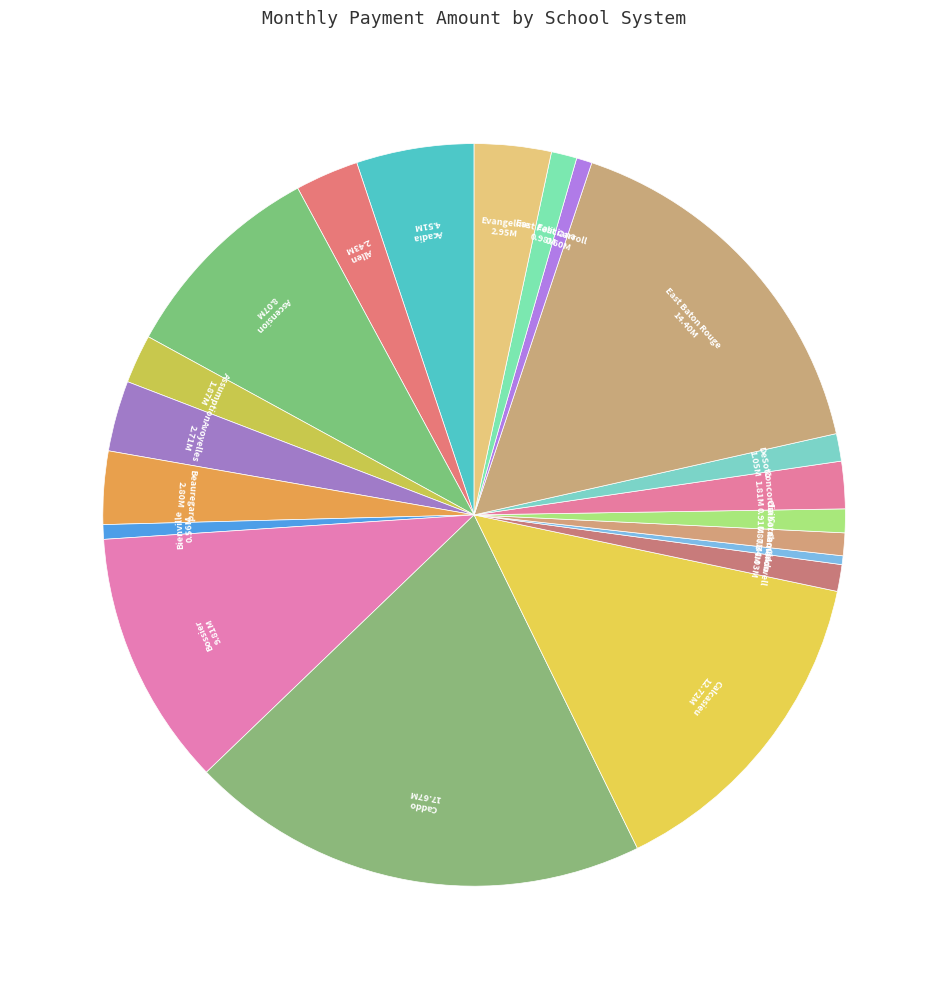

Is the sum of Avoyelles and DeSoto greater than half?

No